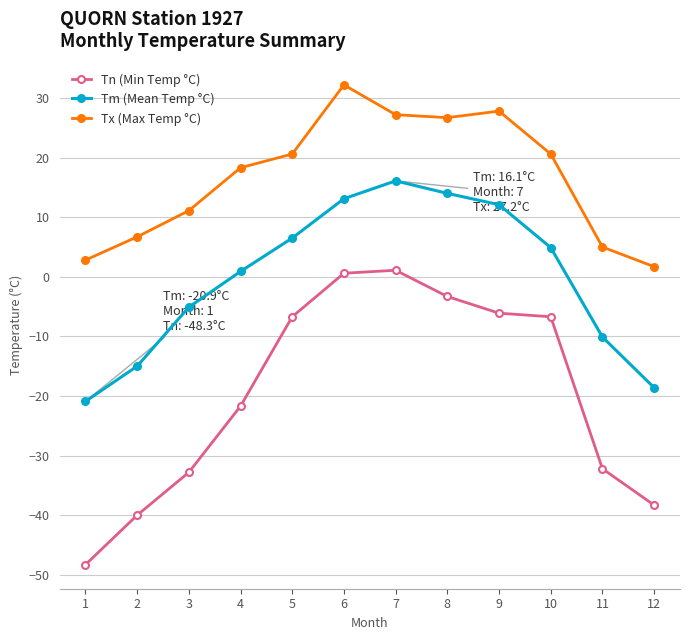

Rank the categories by Tm (Mean Temp °C) value from lowest to highest.

1, 12, 2, 11, 3, 4, 10, 5, 9, 6, 8, 7